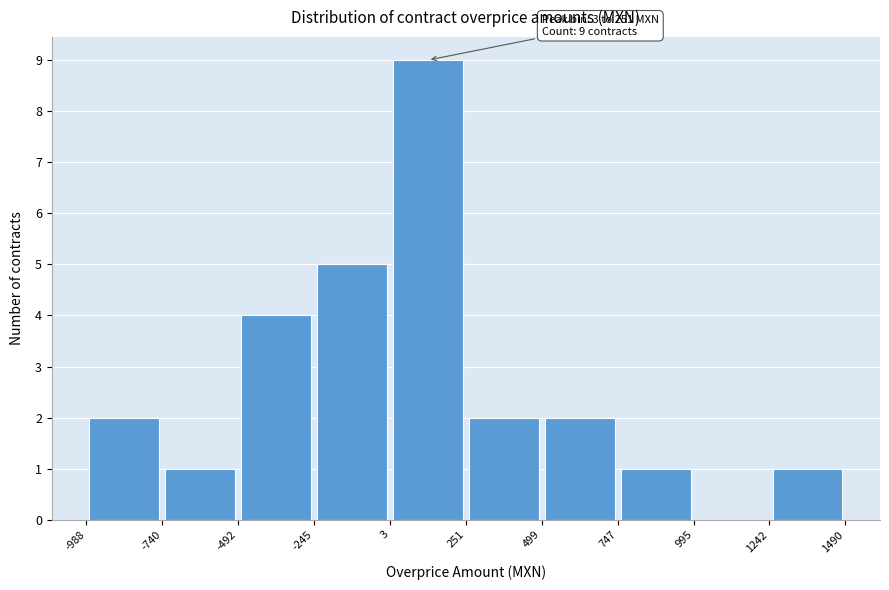

Which range on the x-axis has the tallest bar?

3 to 251